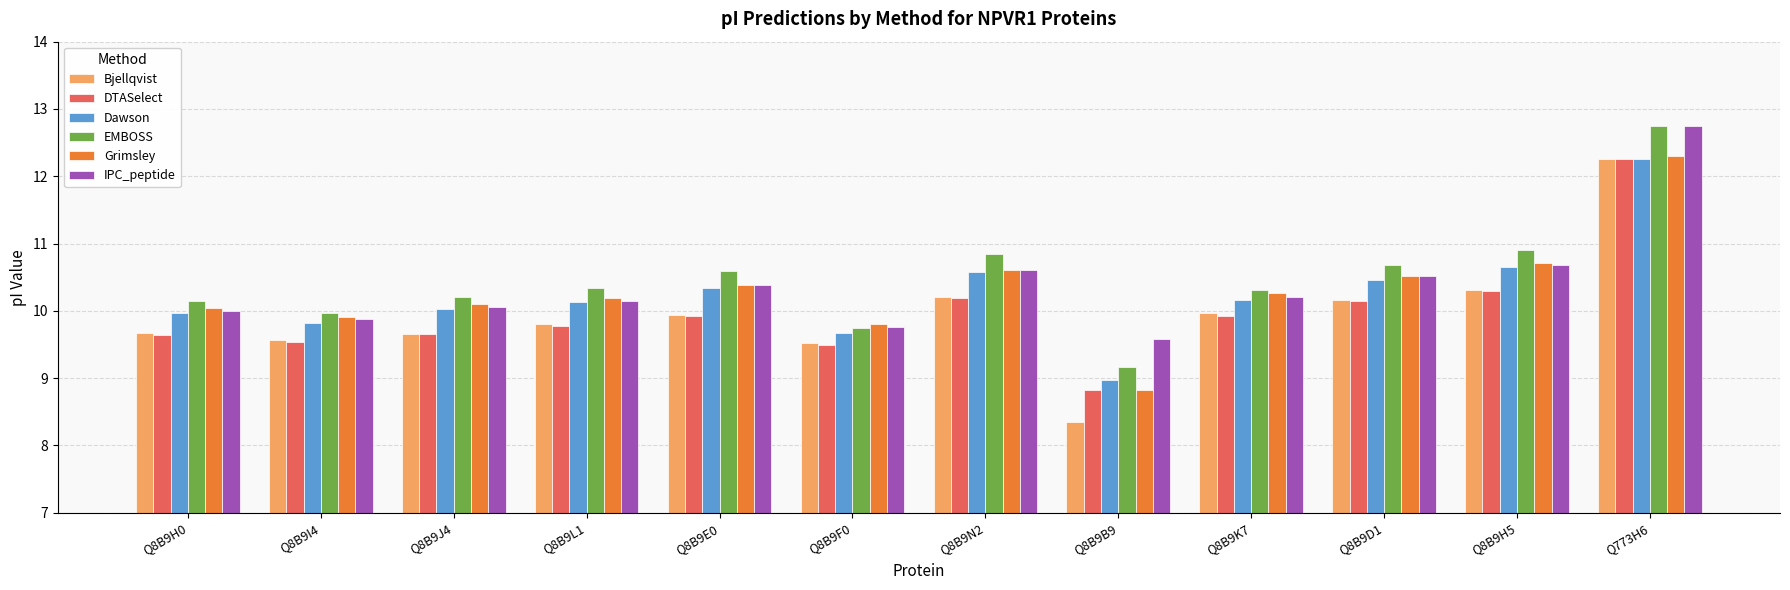

Which category has the lowest value across all series?

Q8B9B9